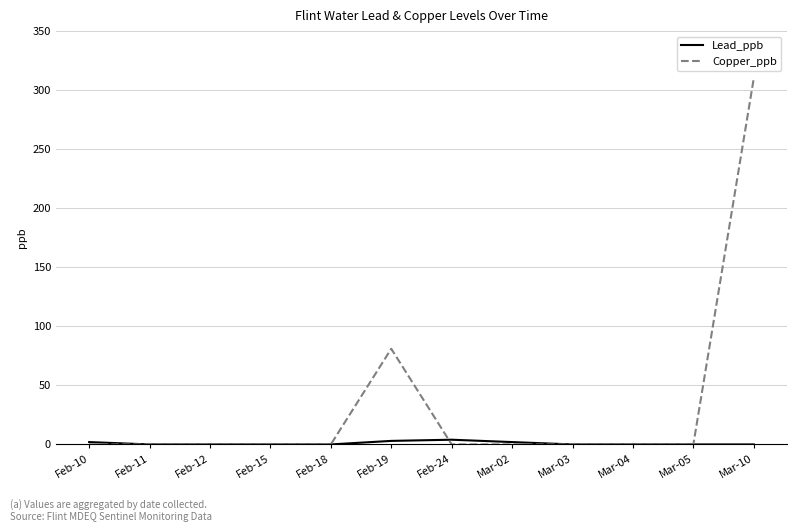

Which series has the largest total across all categories?

Copper_ppb